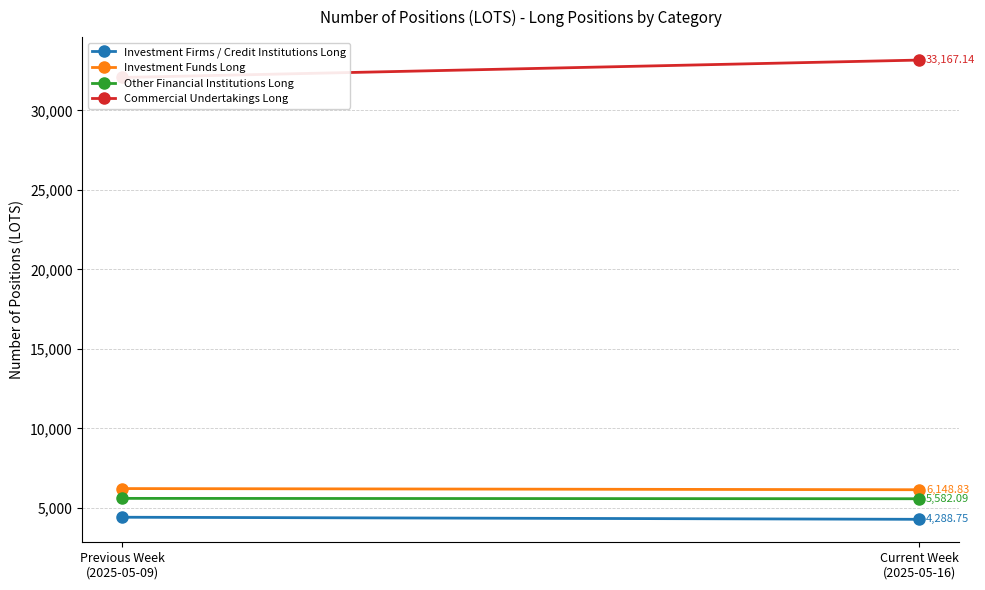

What is the average value of the Investment Funds Long series?

6185.5